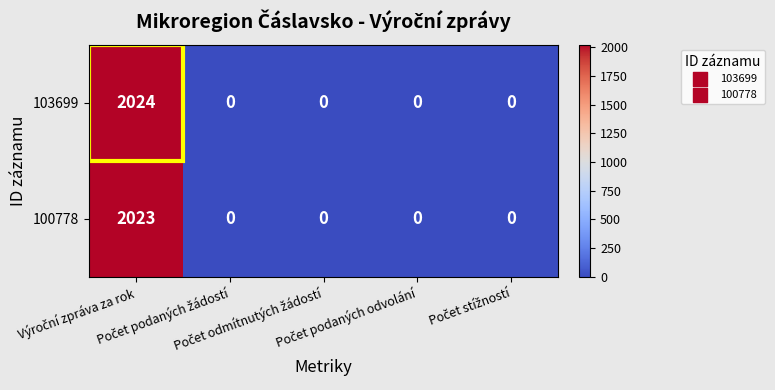

How many distinct data groups are displayed?

2